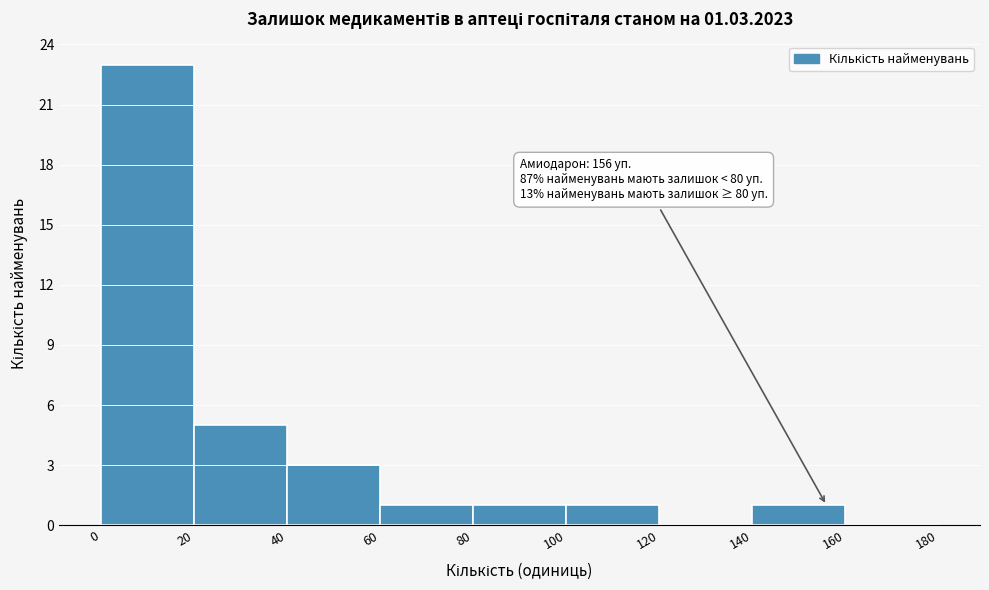

Which range on the x-axis has the tallest bar?

0 to 20